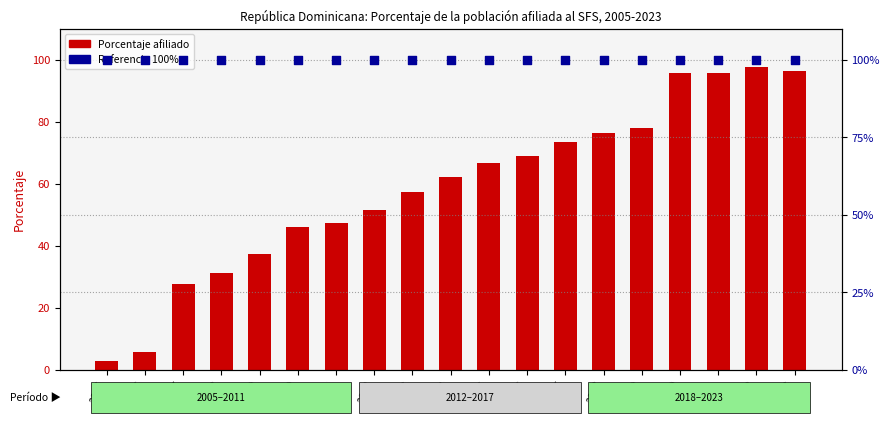

At how many categories does at least one series exceed 72?

19